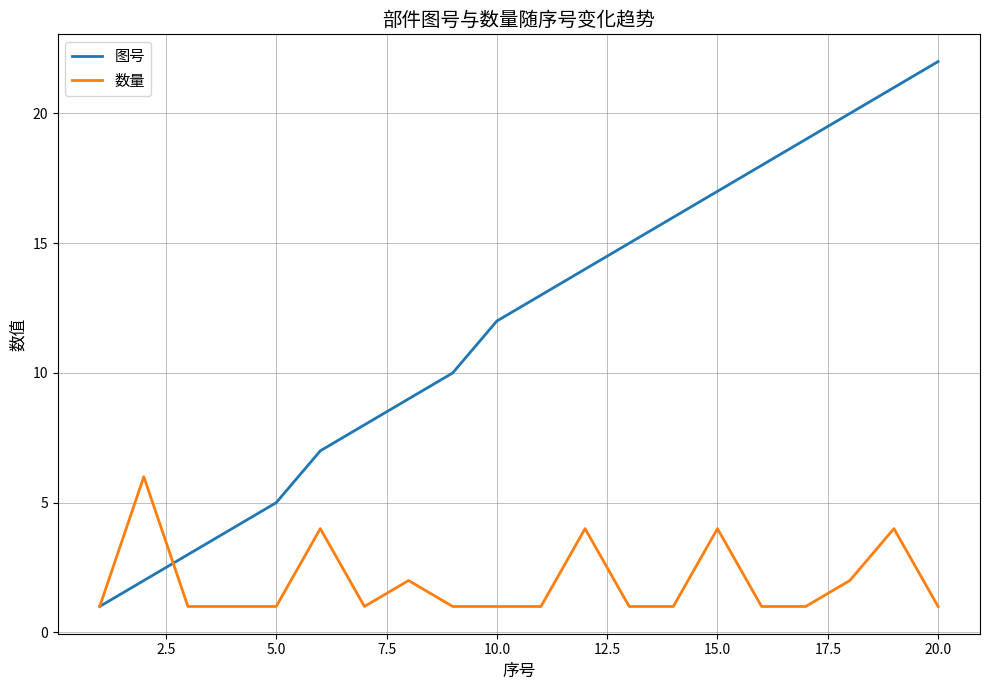

Reading right to left, transcribe all the data shown in this chart.

图号: 22	21	20	19	18	17	16	15	14	13	12	10	9	8	7	5	4	3	2	1
数量: 1	4	2	1	1	4	1	1	4	1	1	1	2	1	4	1	1	1	6	1